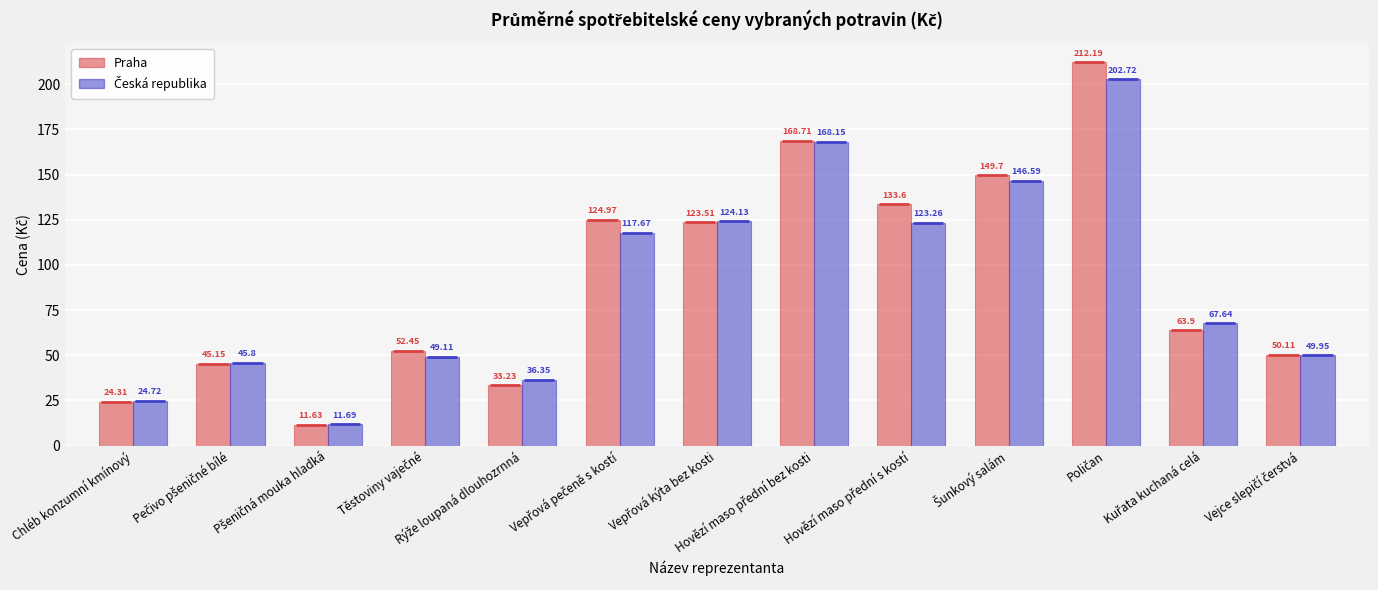

Which series has the widest spread of values?

Praha